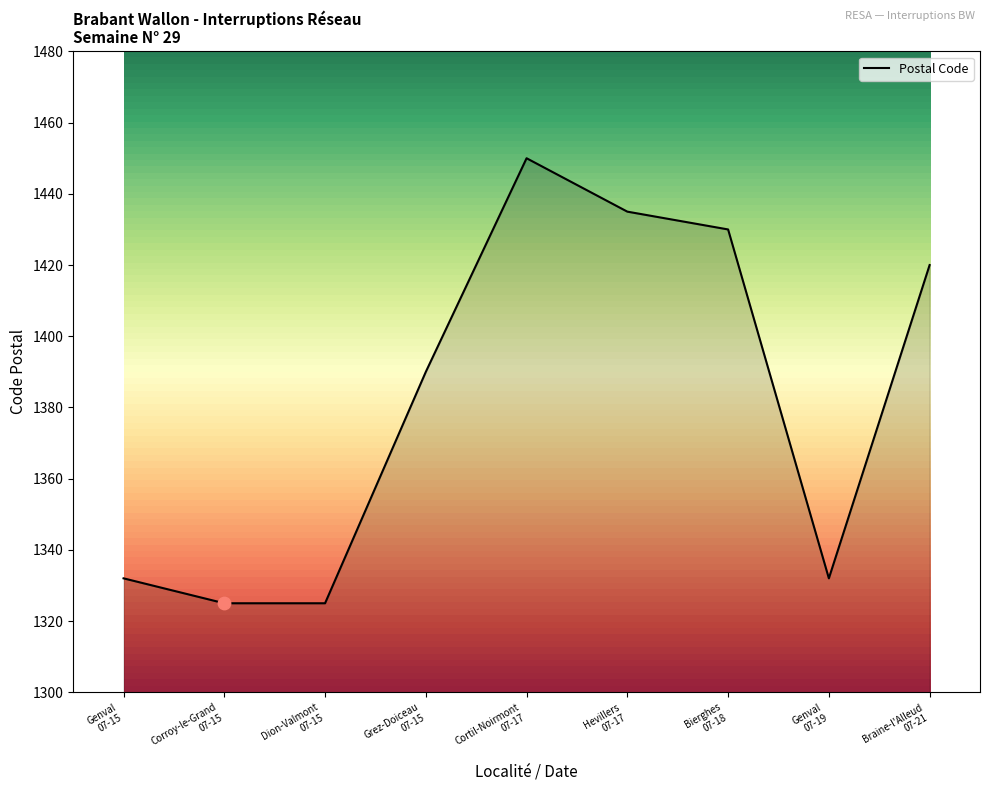

What is the change in value from Grez-Doiceau
07-15 to Genval
07-19?

-58